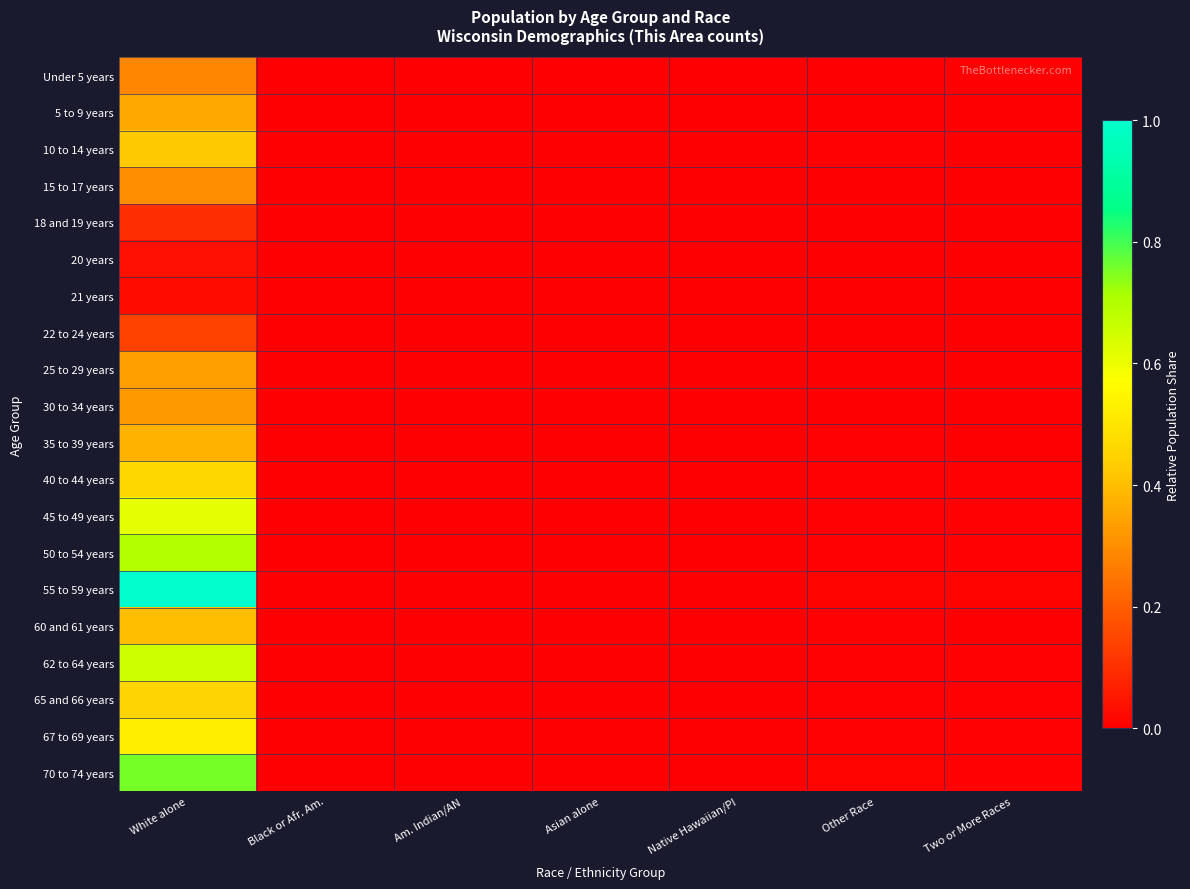

Between Asian alone and Black or Afr. Am., which is larger?

Asian alone